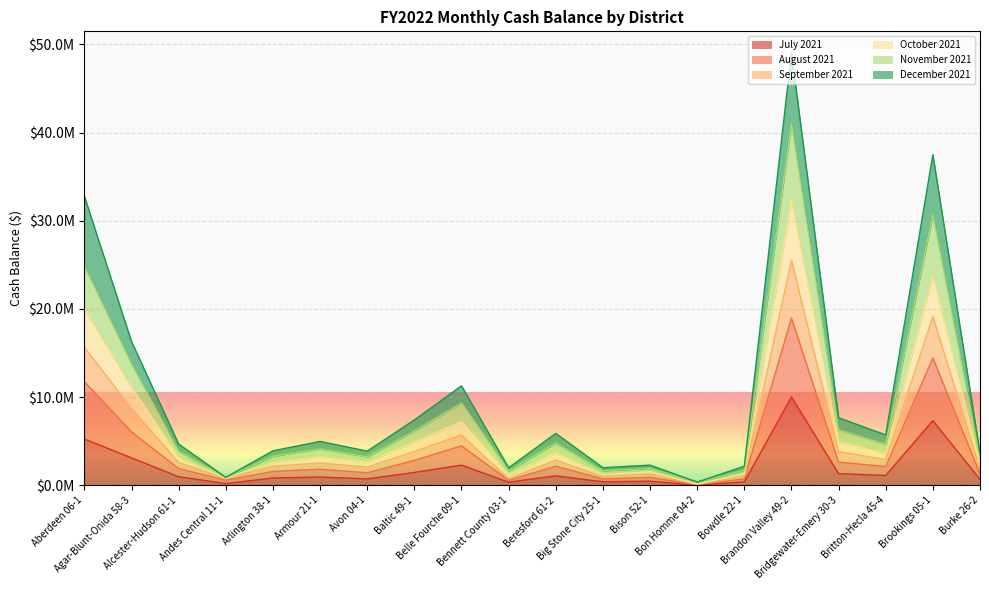

What is the sum of the July 2021 values at Alcester-Hudson 61-1 and Britton-Hecla 45-4?

2093814